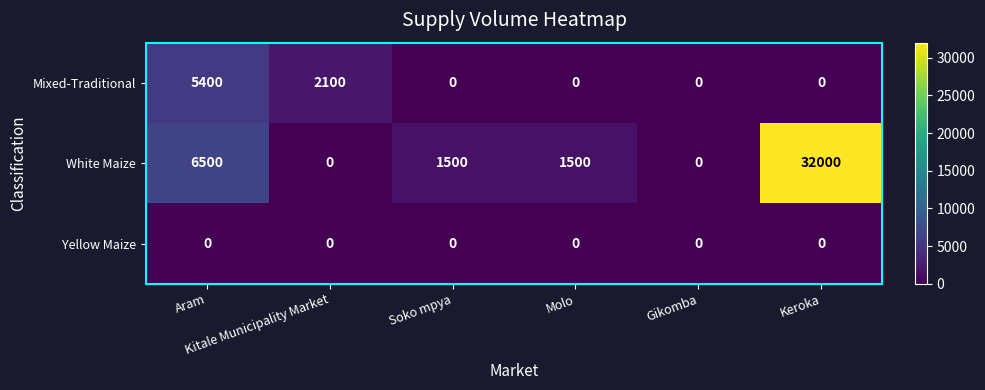

Which series has the largest range (max minus min)?

White Maize